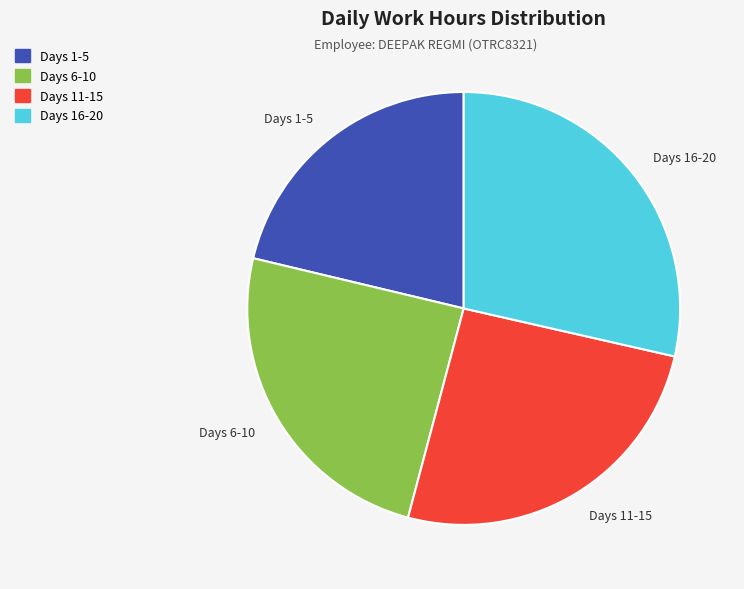

Which slice is the largest?

Days 16-20